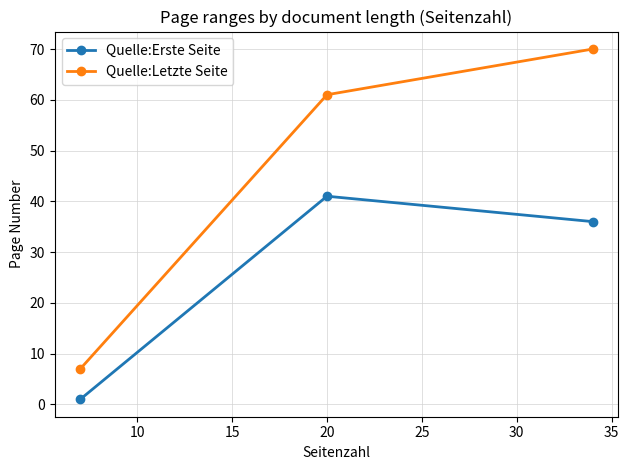

Reading right to left, extract all data points from this chart.

Quelle:Erste Seite: 36	41	1
Quelle:Letzte Seite: 70	61	7